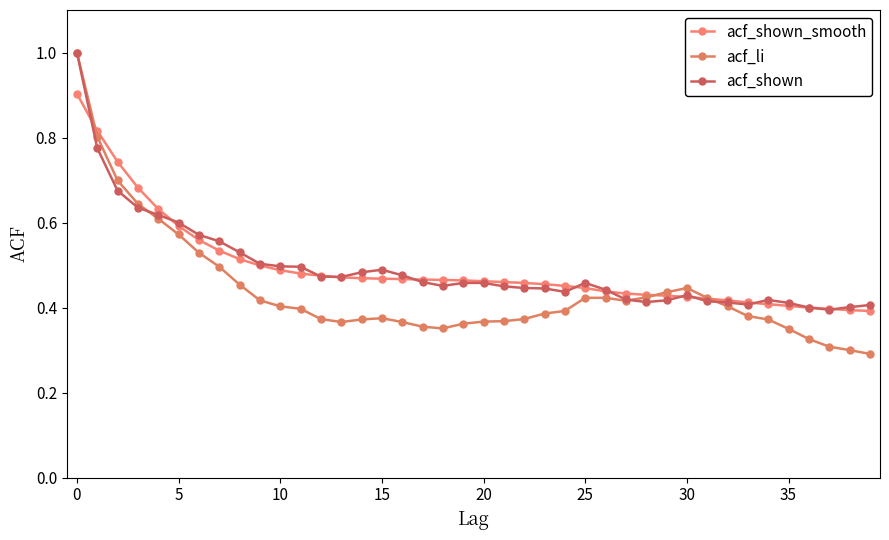

True or false: acf_shown_smooth has more than 0 points higher than both neighbors.

False